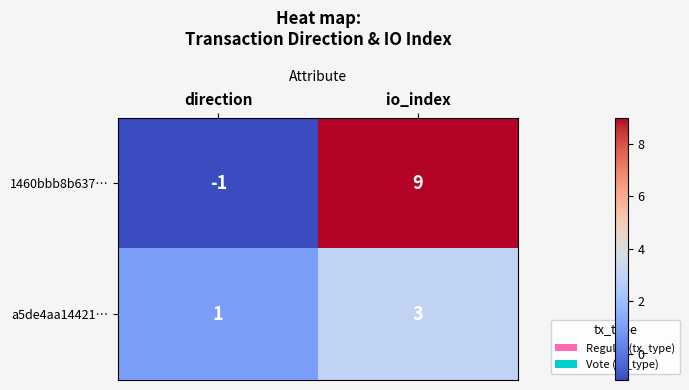

How many negative values does the 1460bbb8b637… series have?

1